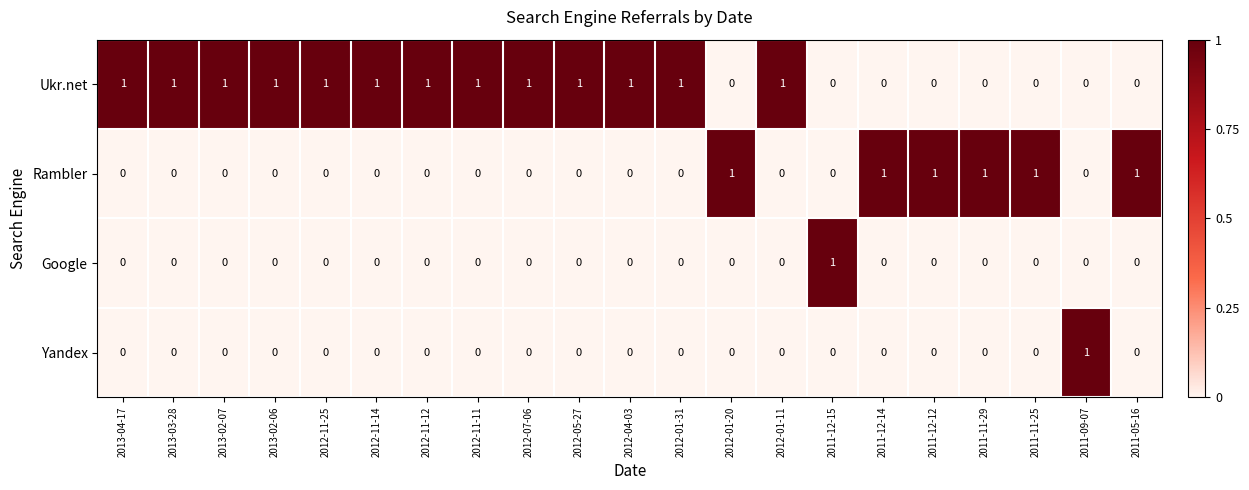

How many Rambler values are between 0 and 1?

21